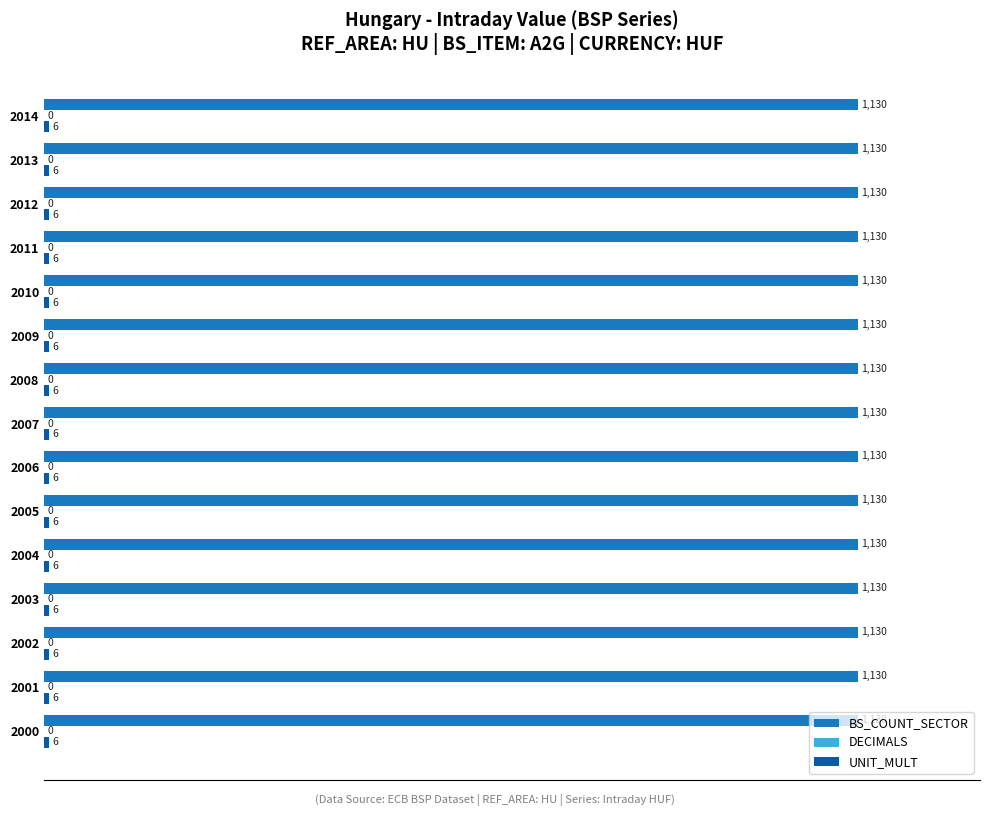

What is the total value across all series at 2009?

1136